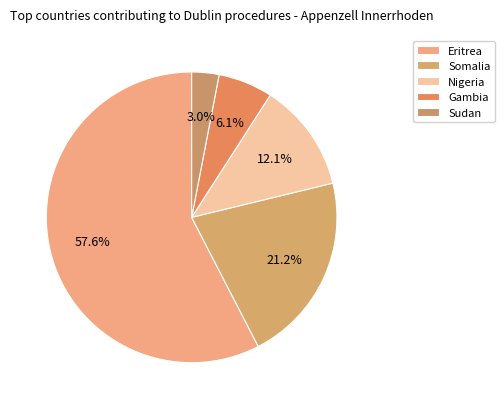

How much of the chart is everything except Gambia?

93.9%